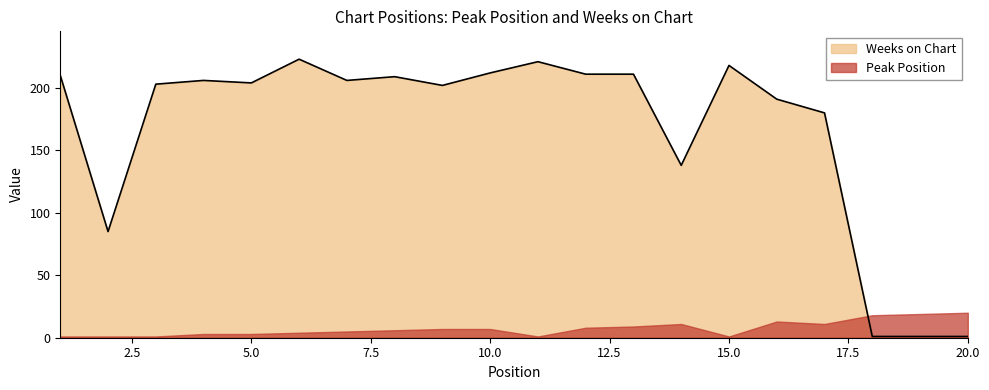

True or false: there are more than 0 points higher than both neighbors.

True